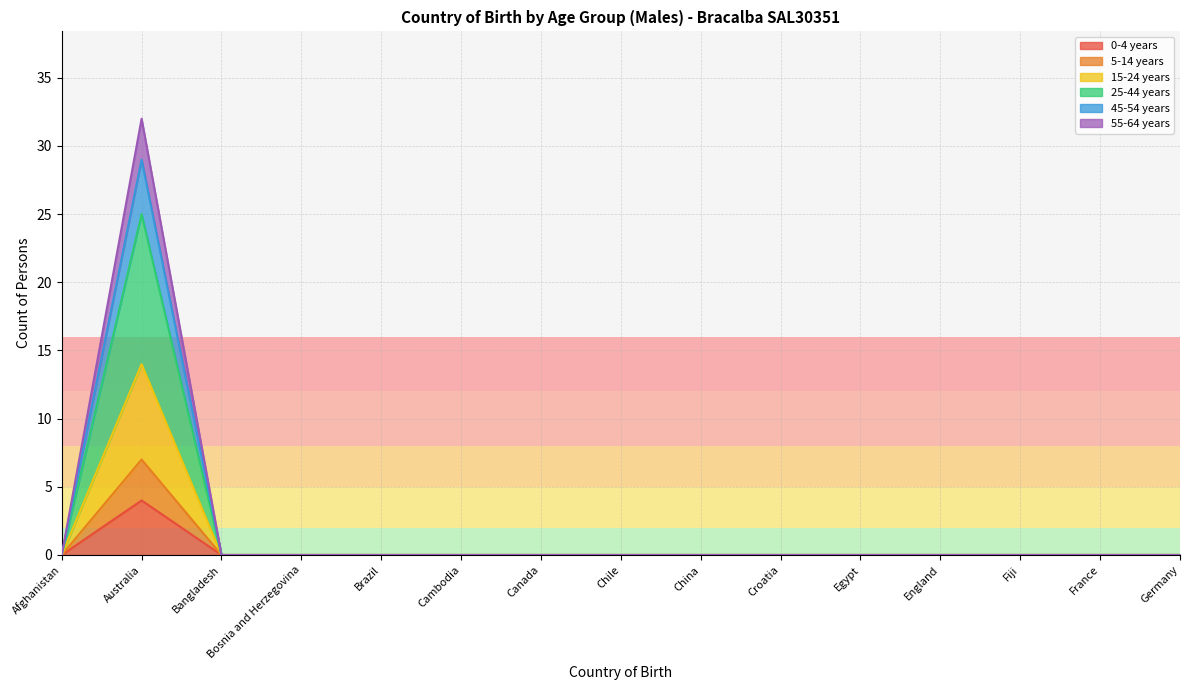

In 15-24 years, how many points are higher than both neighbors (excluding endpoints)?

1